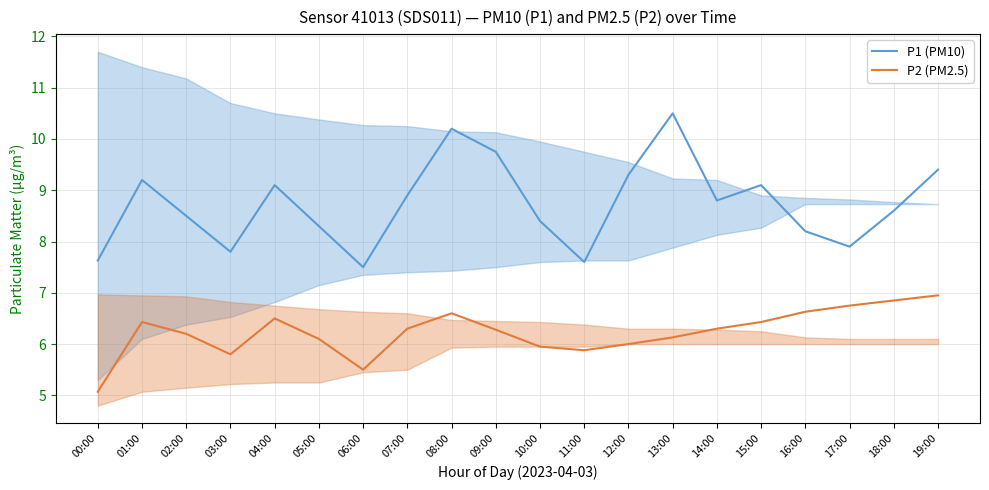

True or false: P1 (PM10) has a value of 10.2 at 08:00.

True